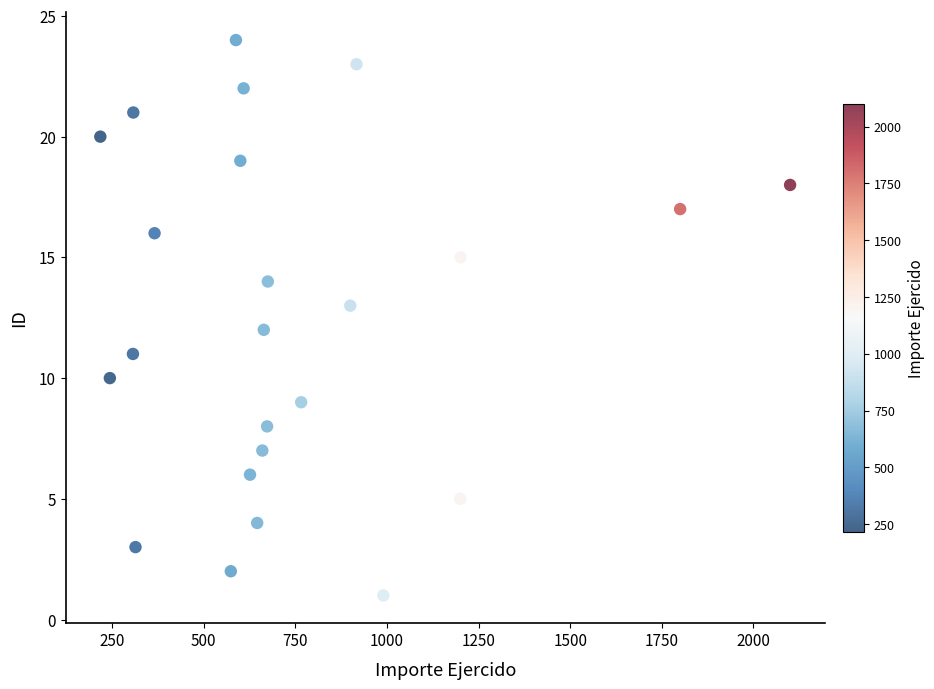

What is the range of Y values (max minus min)?

23